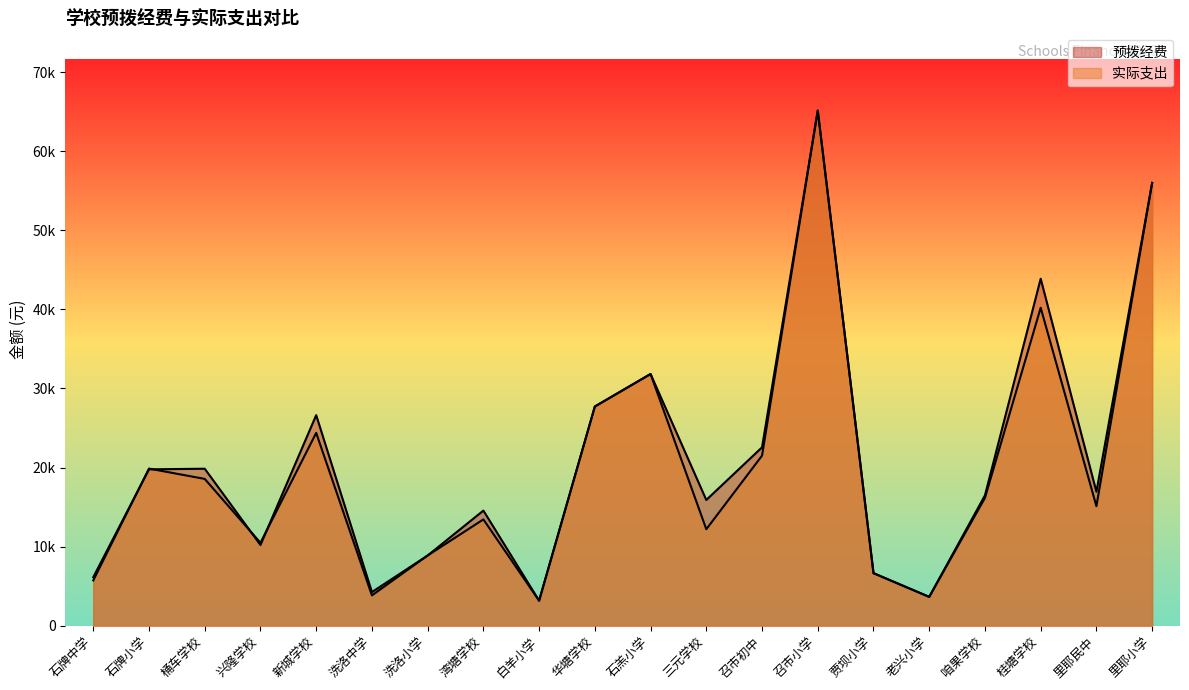

Reading right to left, extract all data points from this chart.

预拨经费: 55992	16940	43876	16488	3648	6648	65136	22560	15904	31832	27720	3168	14560	8880	4256	26628	10208	19852	19776	6144
实际支出: 55992	15120	40208	16160	3648	6648	65136	21504	12204	31832	27720	3168	13444	8880	3836	24384	10488	18564	19872	5732